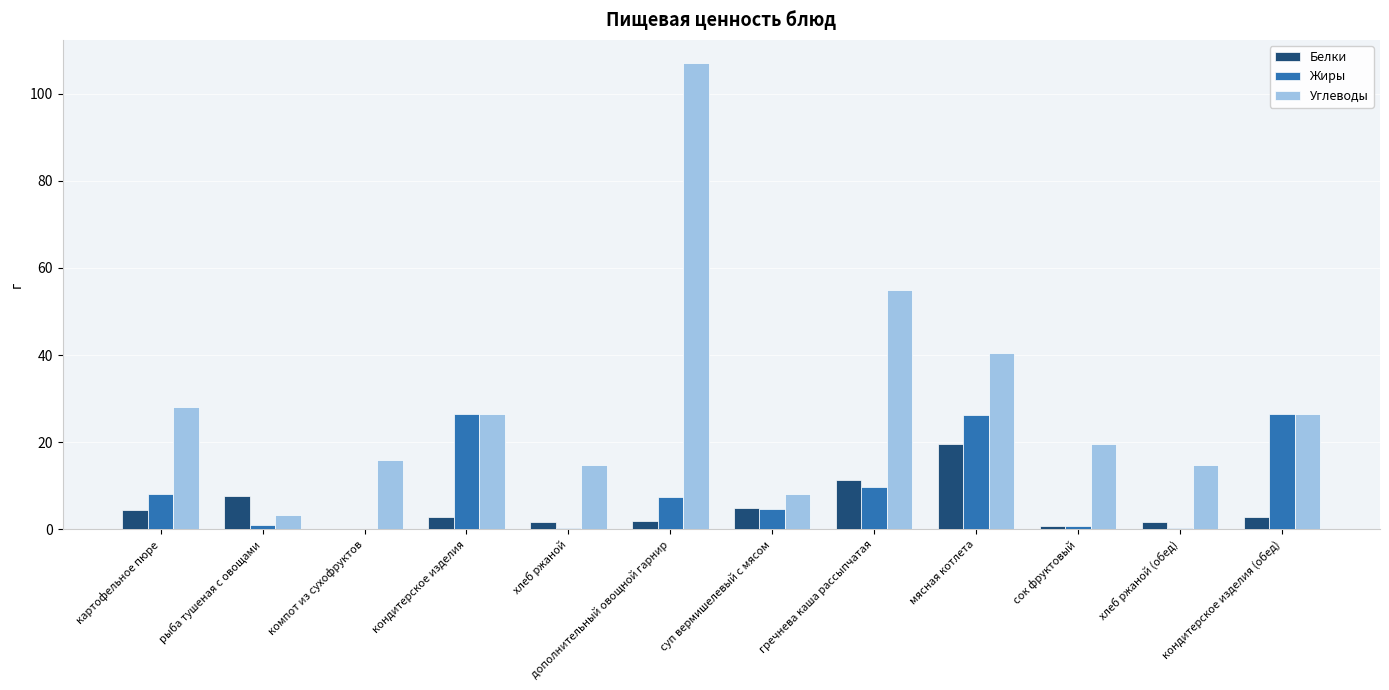

True or false: Белки has a value of 26.2 at мясная котлета.

False